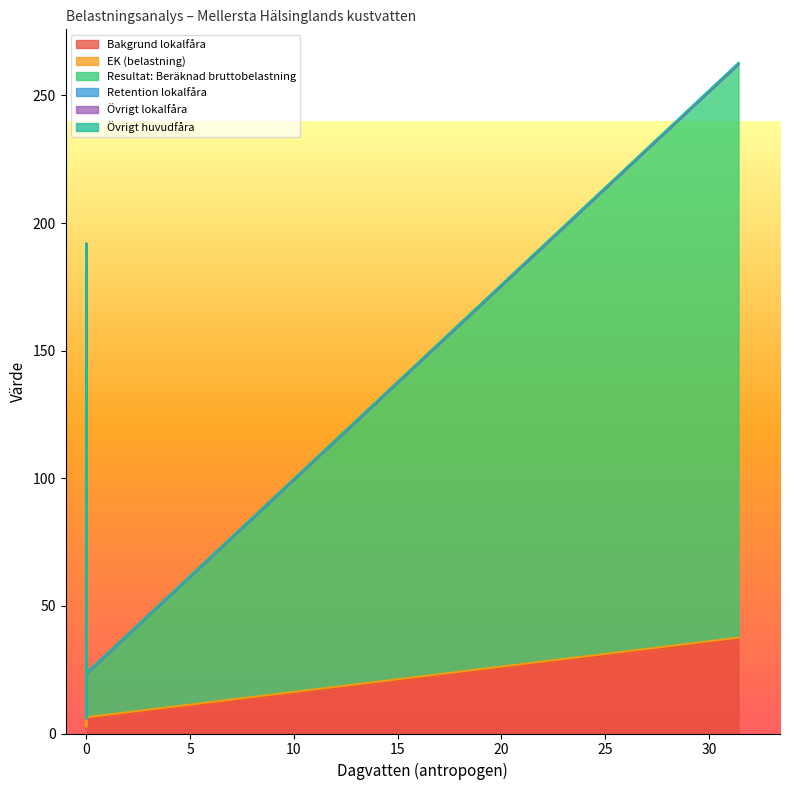

True or false: EK (belastning) has a value of 1.2 at 0.

False